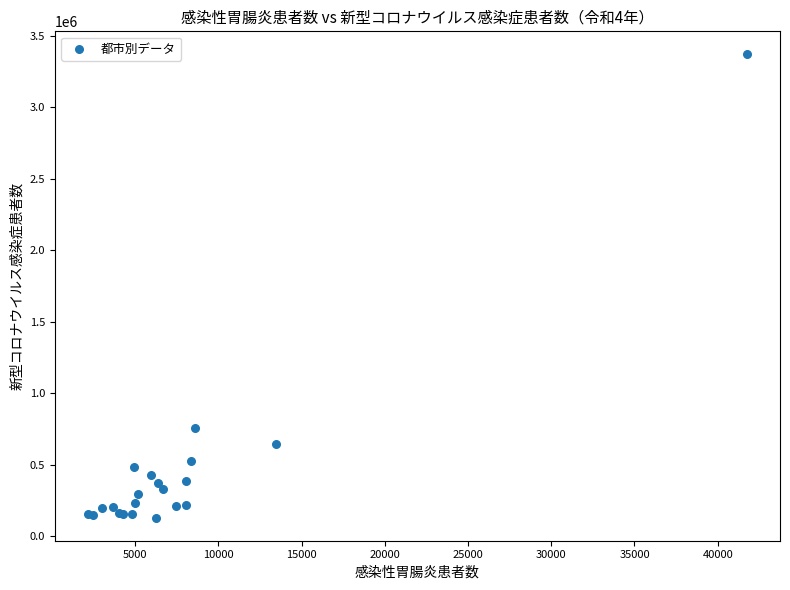

What Y value in the scatter plot is closest to 1749868?

758545